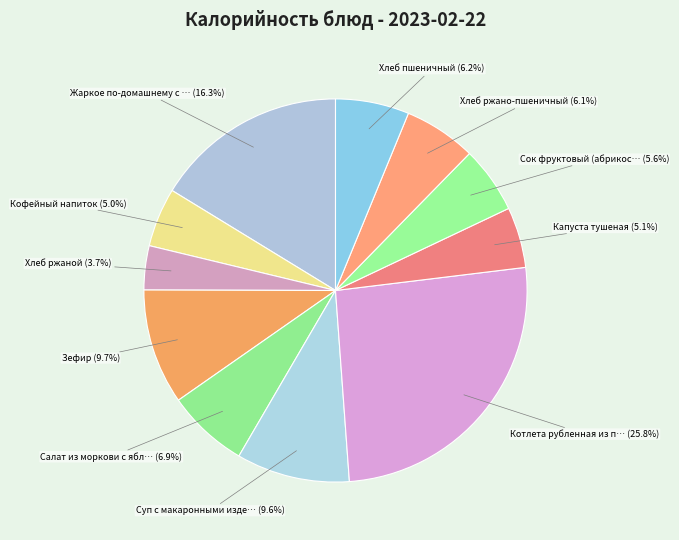

How many segments does this pie chart have?

11